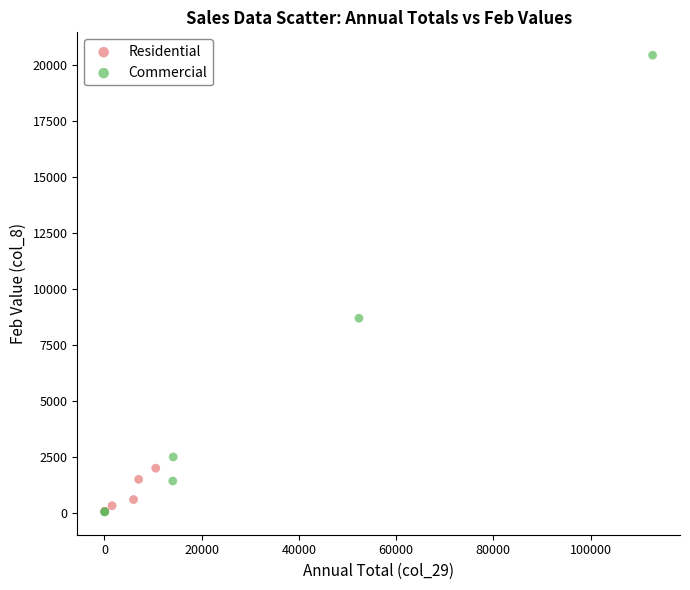

What are all the series names shown in the legend?

Residential, Commercial